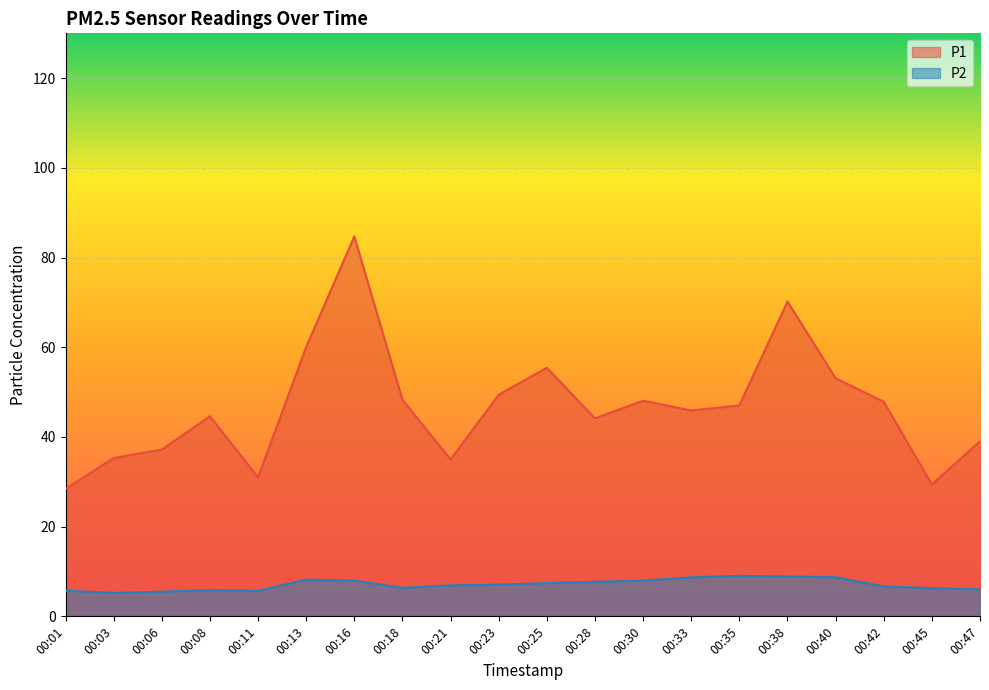

What is the lowest value of the P1 series?

28.4